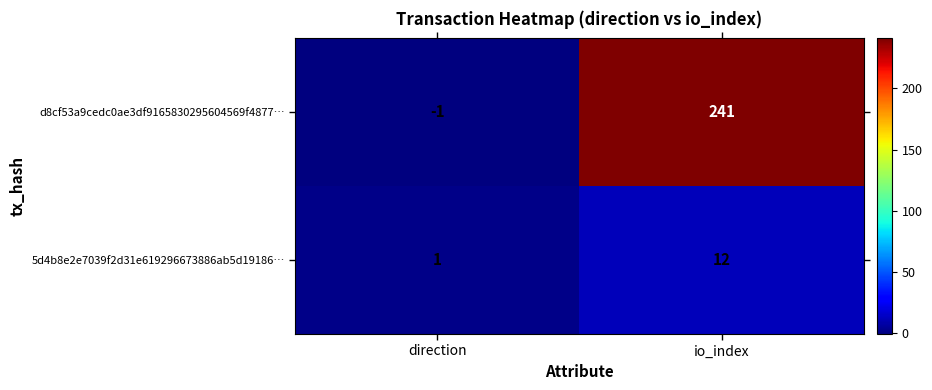

Between direction and io_index, which series saw the biggest shift?

d8cf53a9cedc0ae3df9165830295604569f4877…